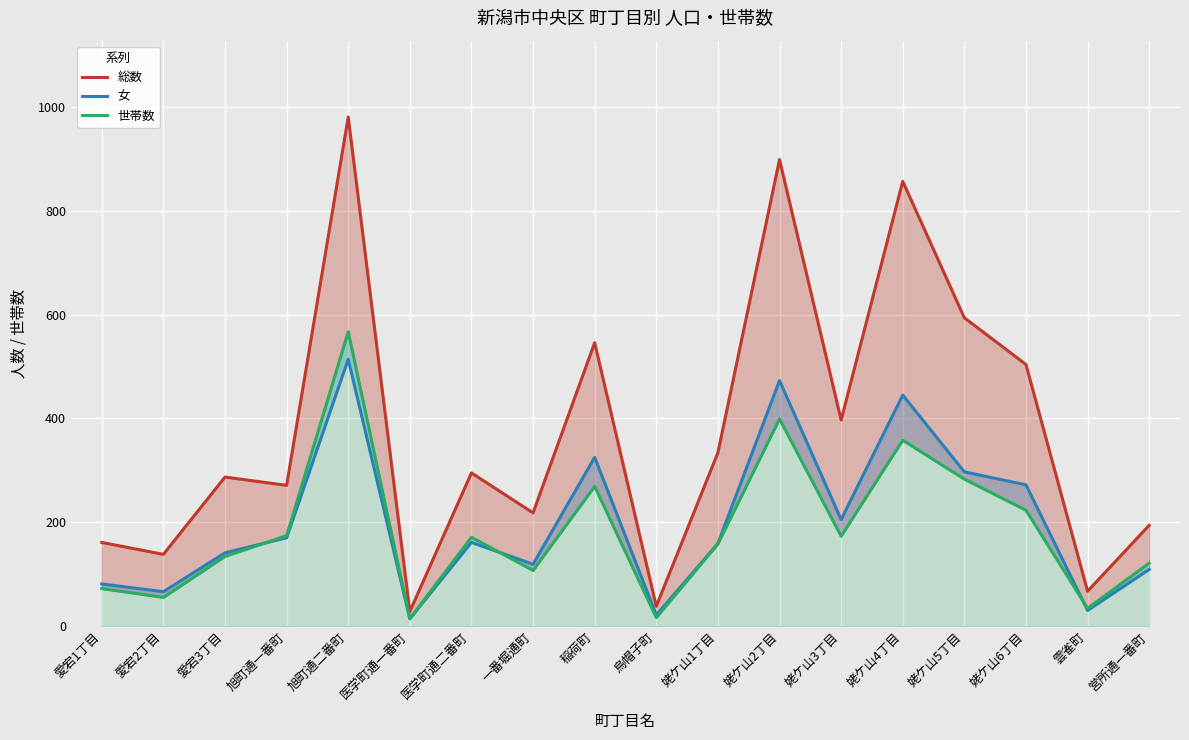

Which category has the lowest value in the 女 series?

医学町通一番町